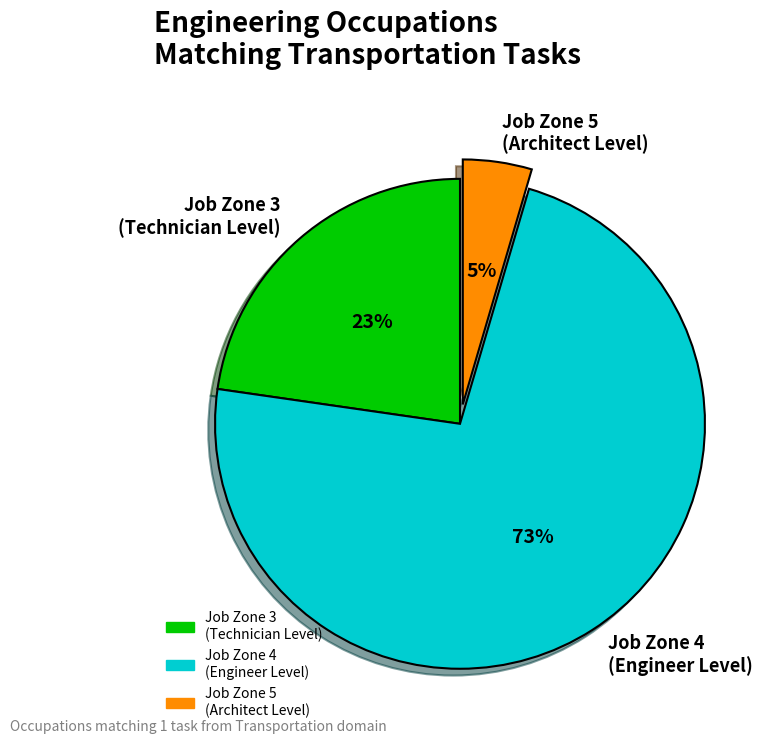

What is the majority slice?

Job Zone 4 (Engineer Level)